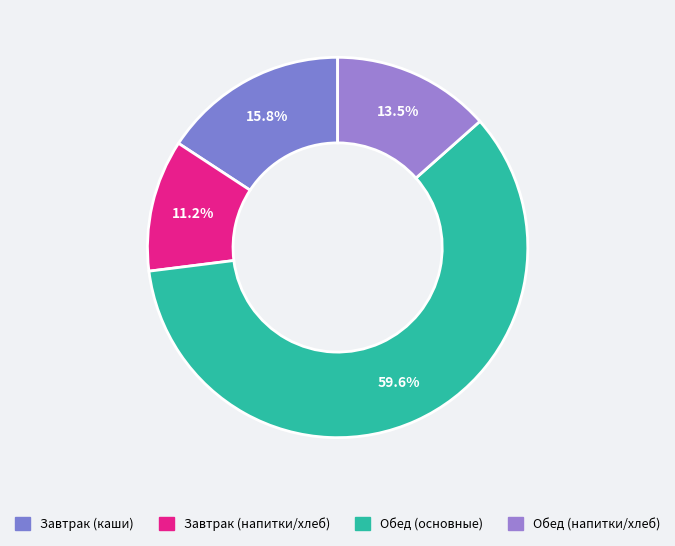

How many segments does this pie chart have?

4